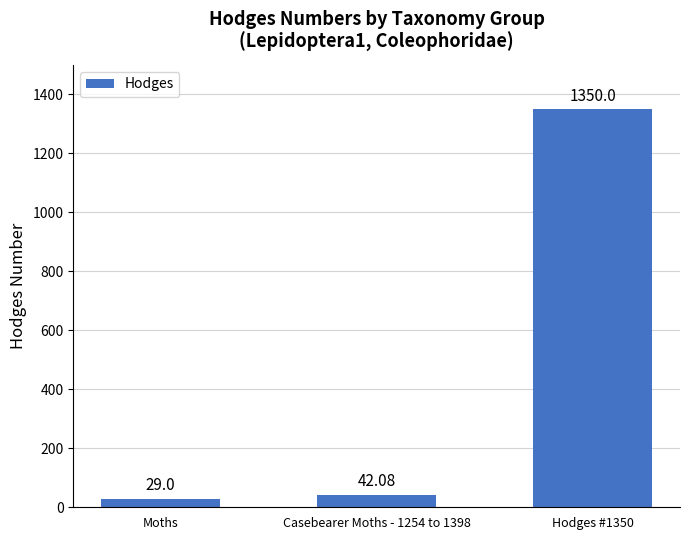

What is the smallest value displayed?

29.0